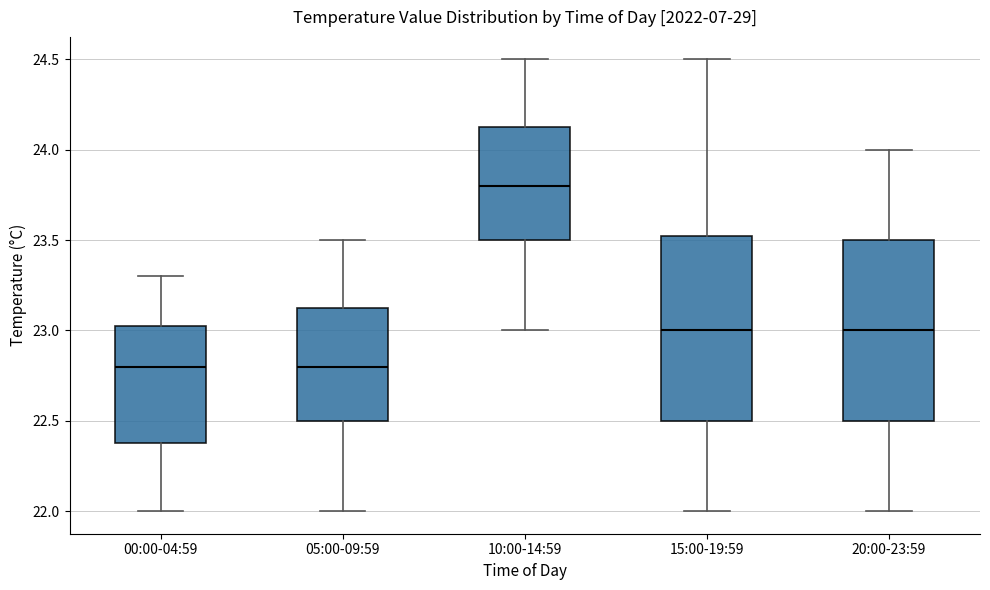

Reading left to right, read every box against the y-axis: the position of its median line, the range the box covers, and the ends of its whiskers. The values are not printed on the chart, so give them approximately, as read against the axis.

00:00-04:59: median 22.80, box 22.40 to 23.05, whiskers 22.00 to 23.30
05:00-09:59: median 22.80, box 22.50 to 23.15, whiskers 22.00 to 23.50
10:00-14:59: median 23.80, box 23.50 to 24.15, whiskers 23.00 to 24.50
15:00-19:59: median 23.00, box 22.50 to 23.55, whiskers 22.00 to 24.50
20:00-23:59: median 23.00, box 22.50 to 23.50, whiskers 22.00 to 24.00